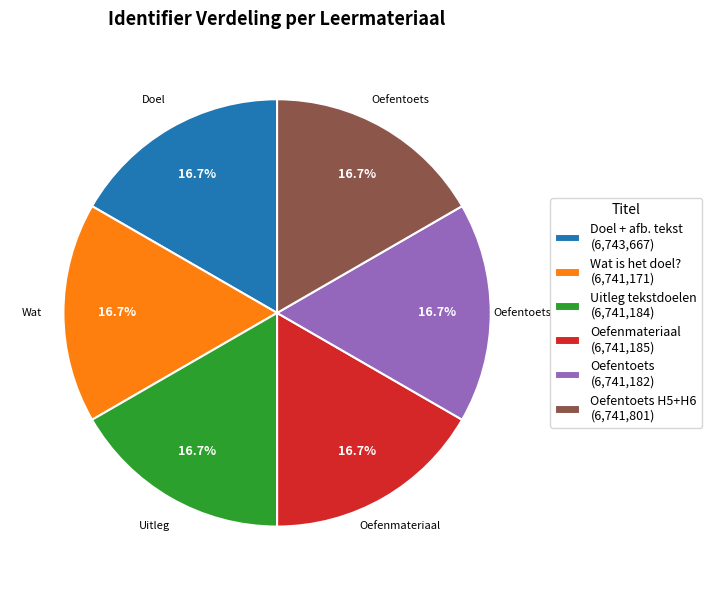

Does any single category account for the majority?

No